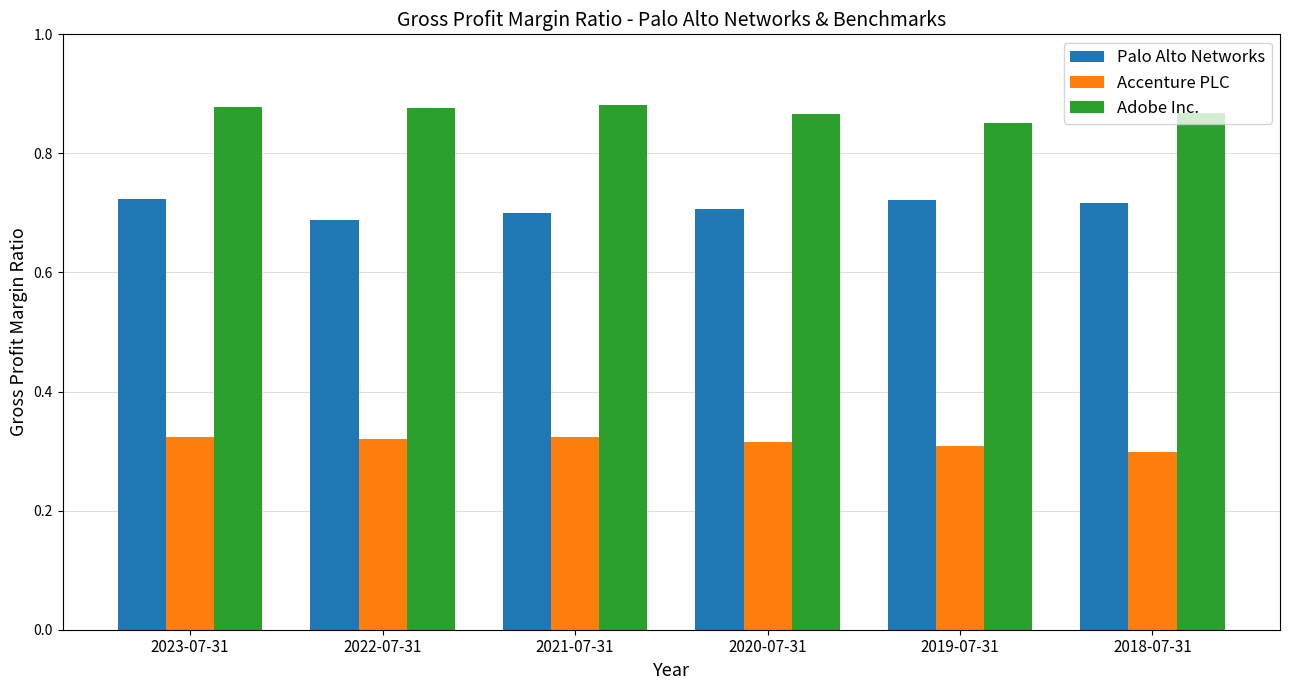

The value of Palo Alto Networks at 2019-07-31 is 0.4. True or false?

False